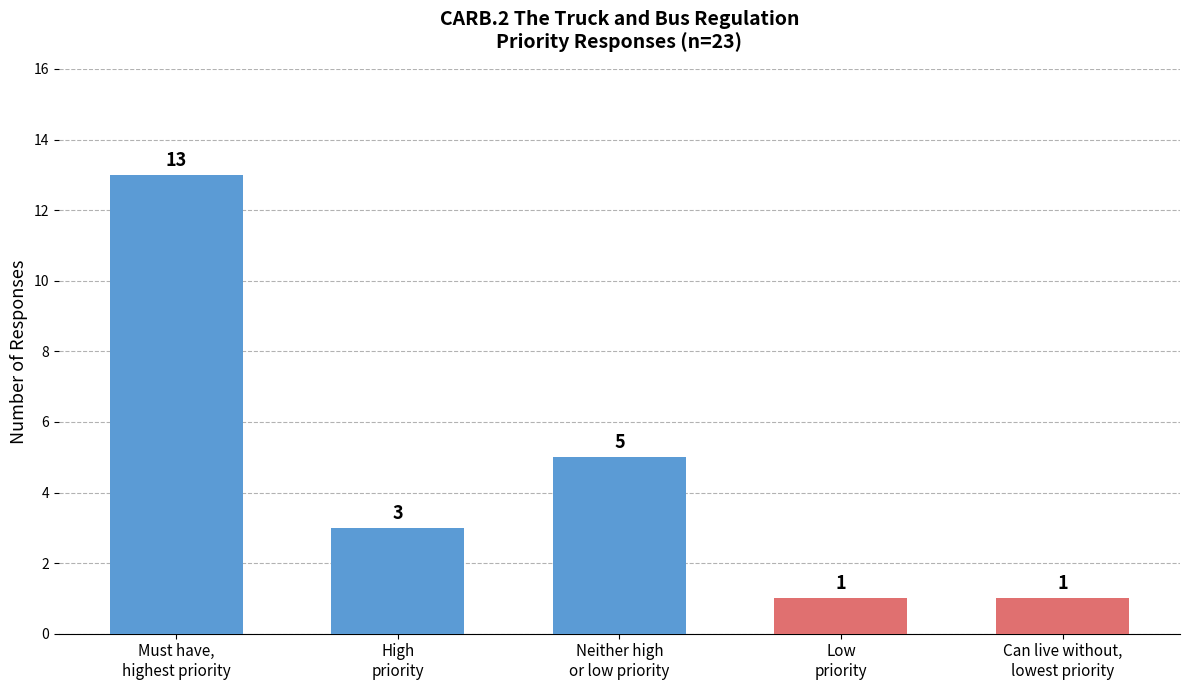

Reading left to right, list all the values displayed in this chart.

13	3	5	1	1